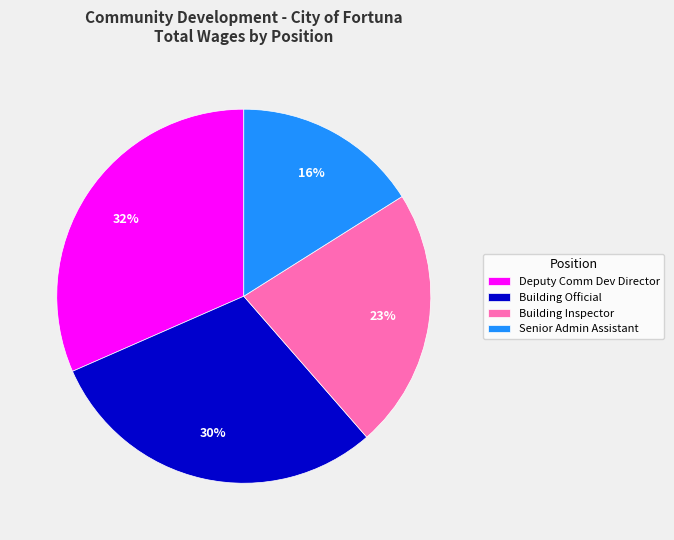

Which slice is the largest?

Deputy Comm Dev Director